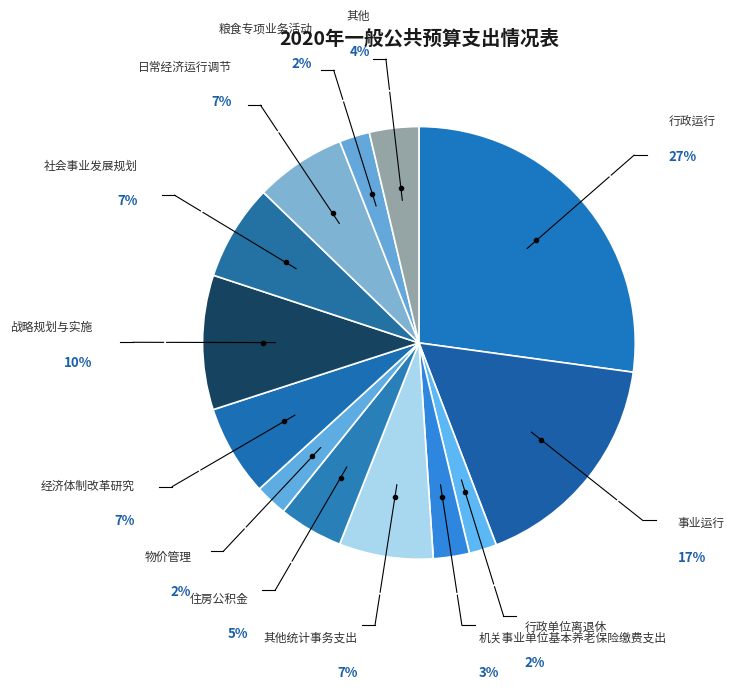

Count the number of slices in the pie.

13